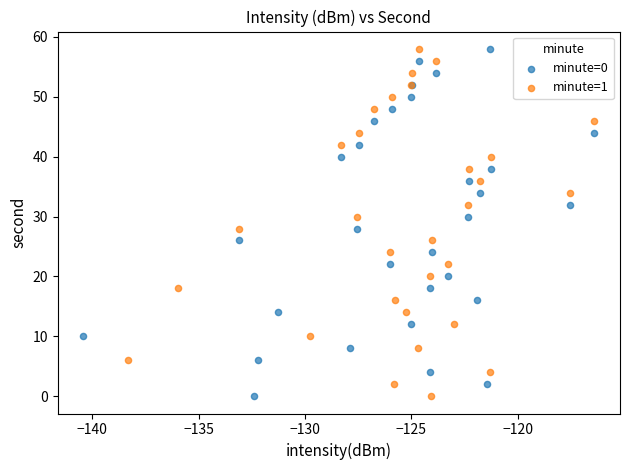

What are all the series names shown in the legend?

minute=0, minute=1